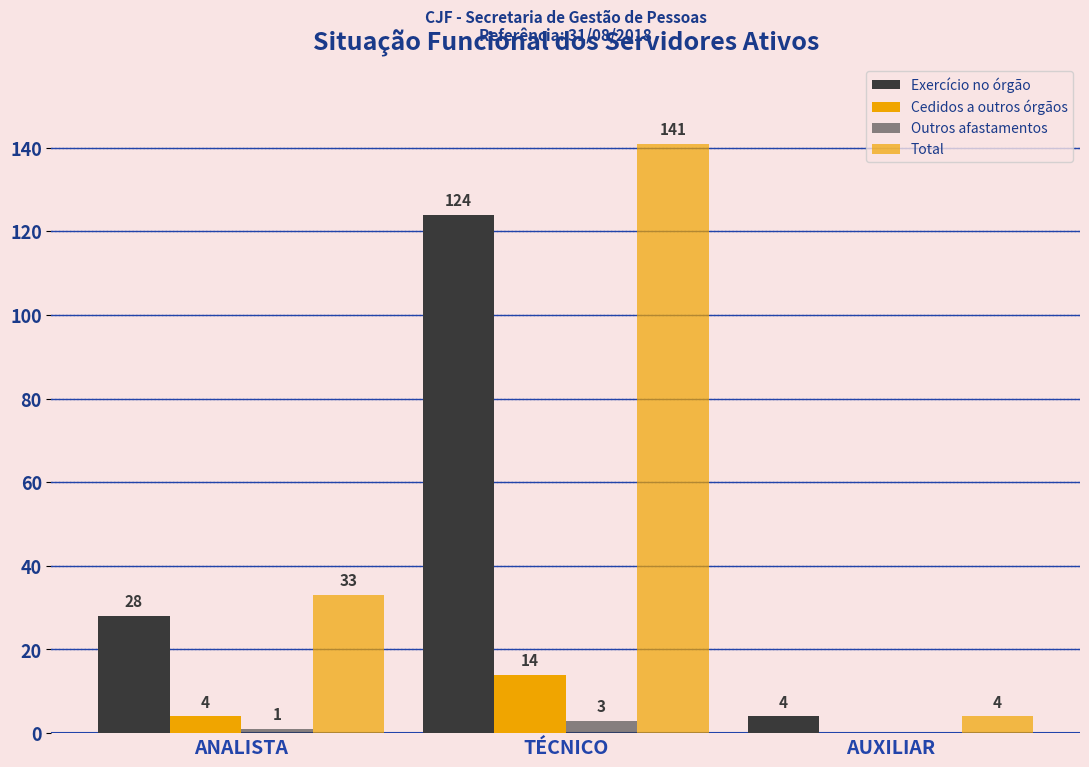

What position from the left is ANALISTA?

1